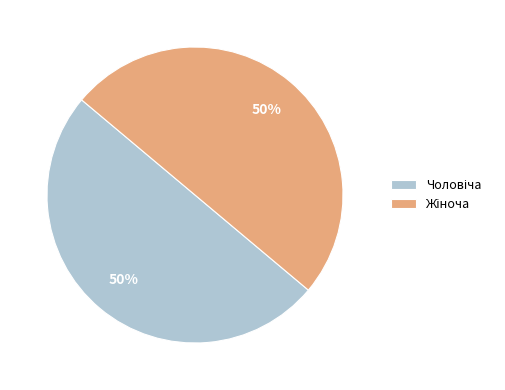

To the nearest percent, what is the average slice percentage?

50%